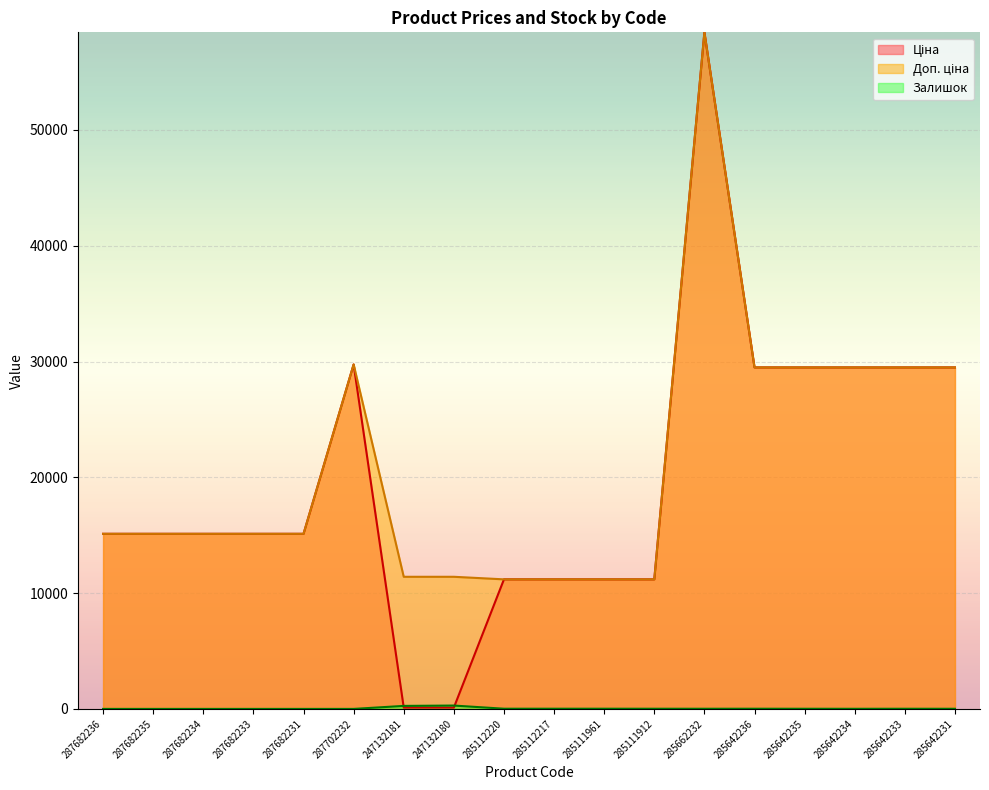

True or false: Доп. ціна and Ціна intersect in this chart.

False